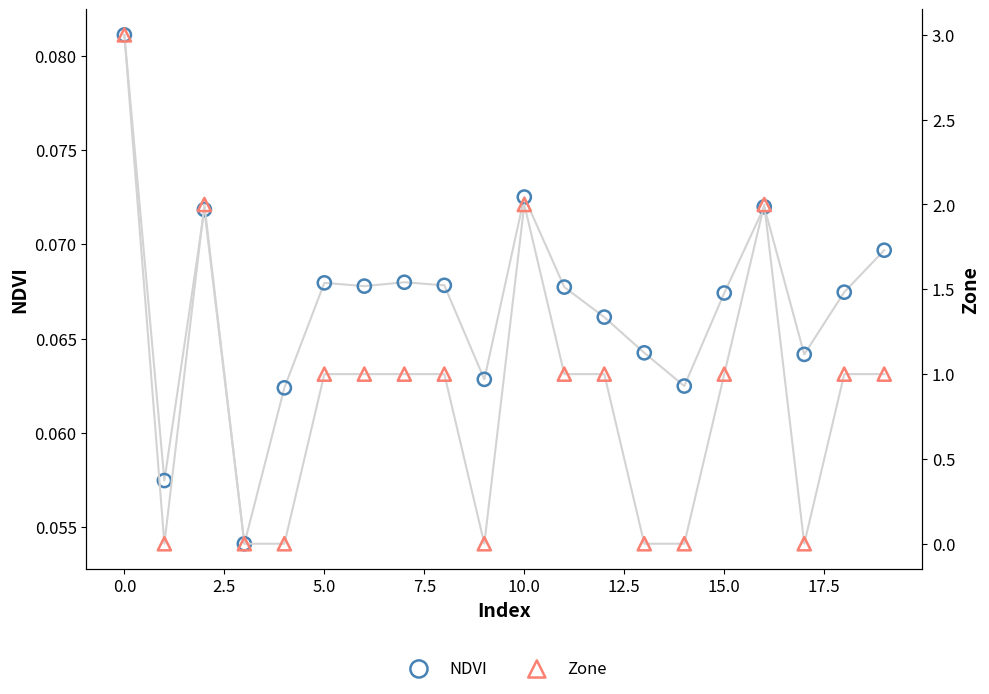

What is the total value across all series at 13?

0.1